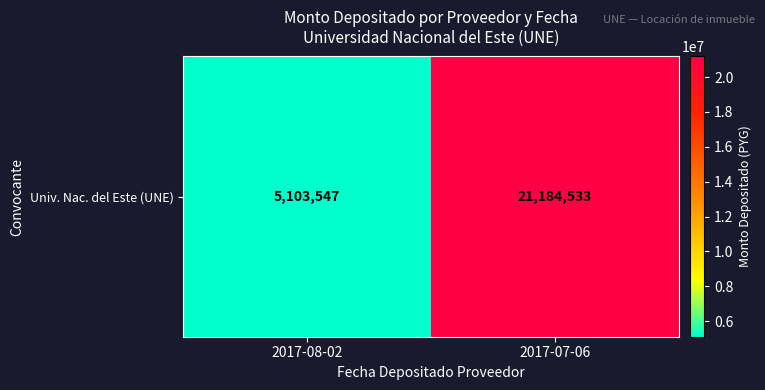

What is the sum of the values at 2017-08-02 and 2017-07-06?

26288080